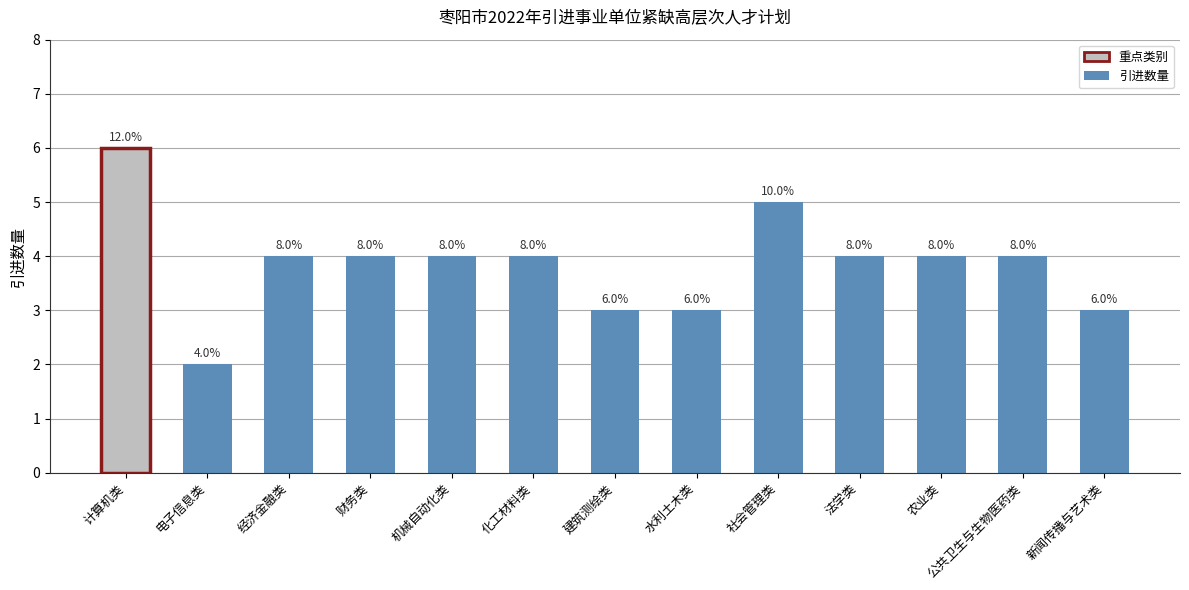

How many bars are there in total?

13